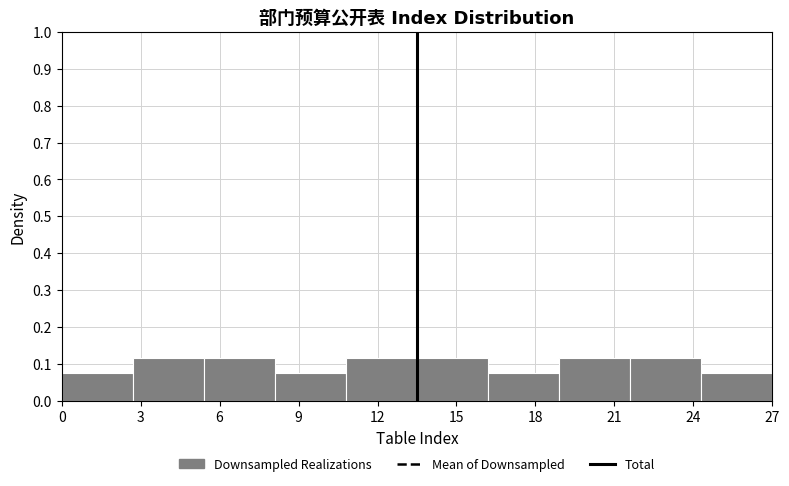

Reading left to right, transcribe this chart: for each bar, give the range it covers on the x-axis and its height. Neither the bar edges nor the heights are printed on the chart, so give them approximately, as read against the axes.

0.0 to 2.7: 0.08
2.7 to 5.4: 0.12
5.4 to 8.1: 0.12
8.1 to 10.8: 0.08
10.8 to 13.5: 0.12
13.5 to 16.2: 0.12
16.2 to 18.9: 0.08
18.9 to 21.6: 0.12
21.6 to 24.3: 0.12
24.3 to 27.0: 0.08